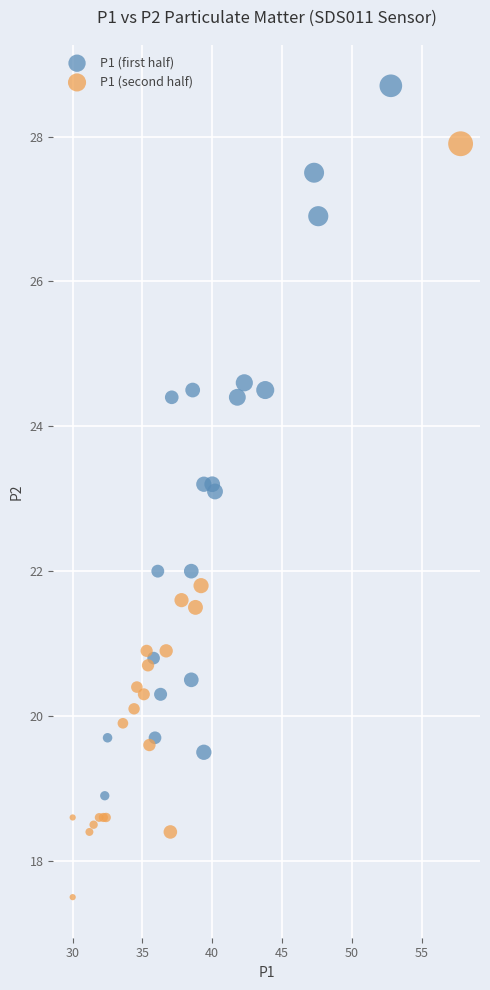

Which series contains the lowest Y value?

P1 (second half)